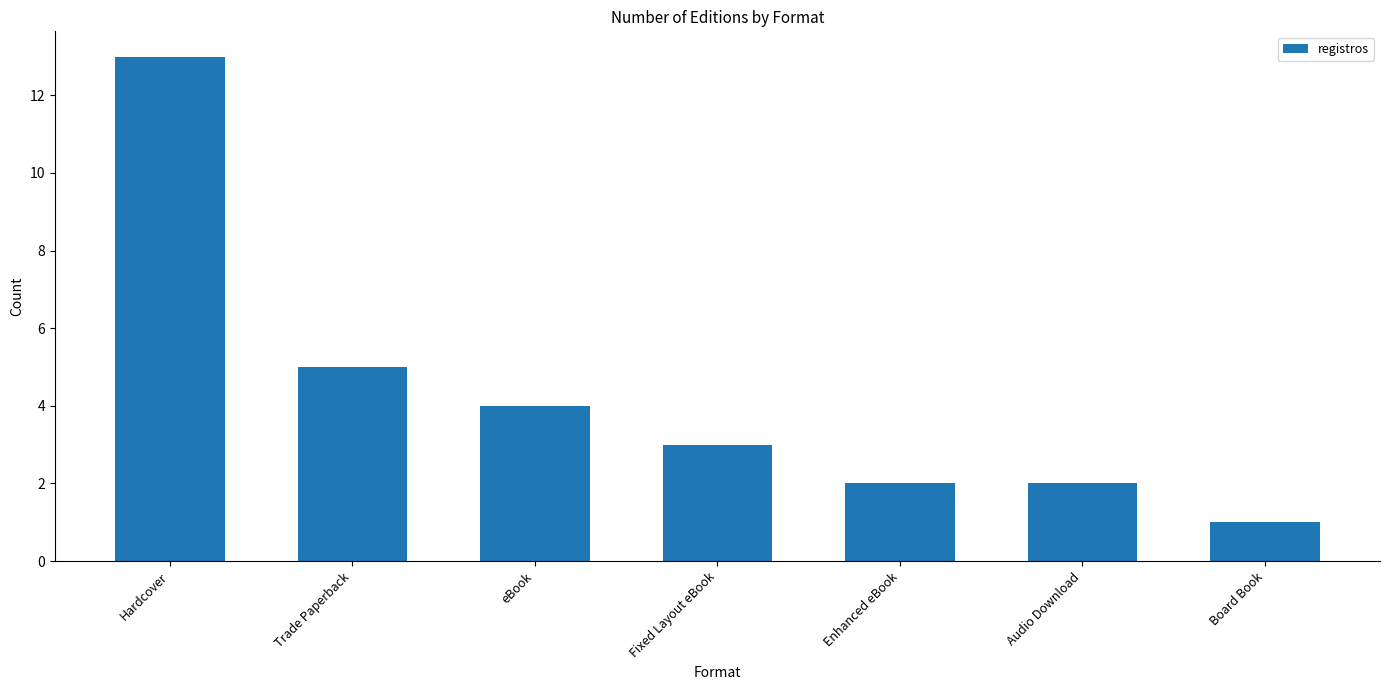

What is the label of the 7th bar from the right?

Hardcover